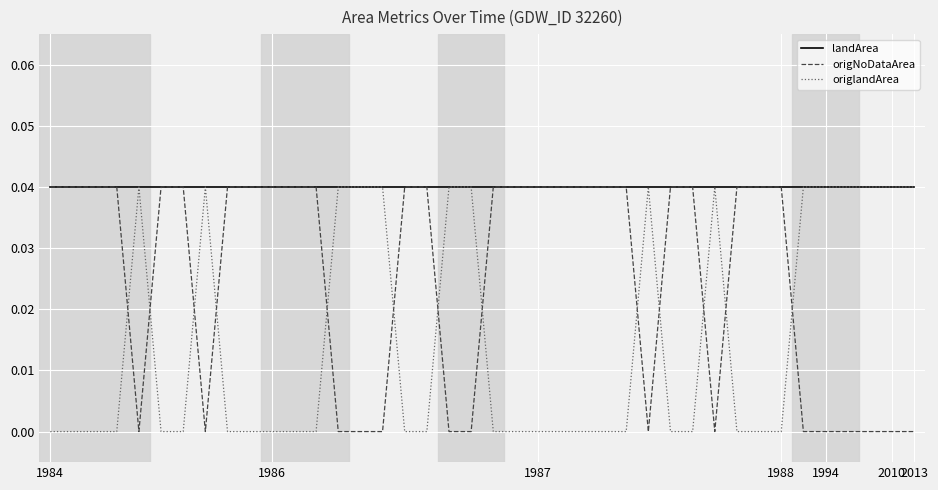

Rank the series by their average value, from lowest to highest.

origlandArea, origNoDataArea, landArea